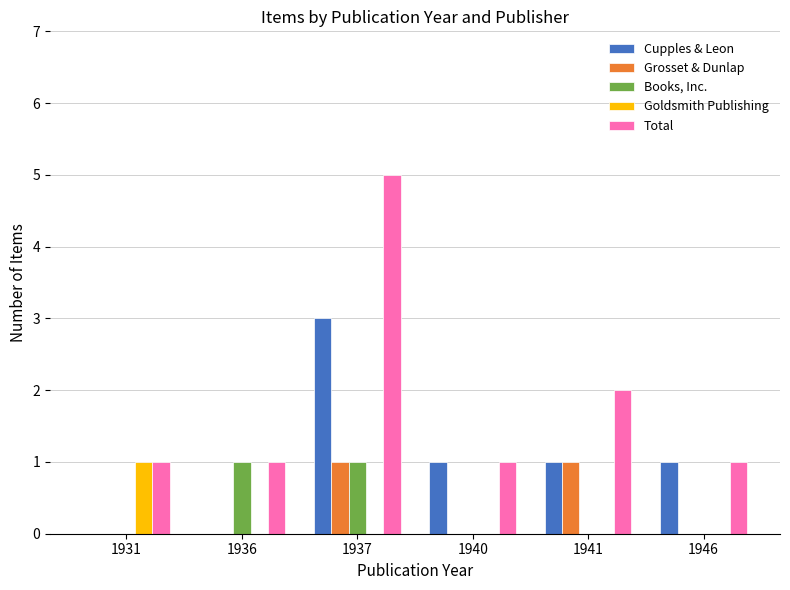

What is the sum of all Cupples & Leon values?

6